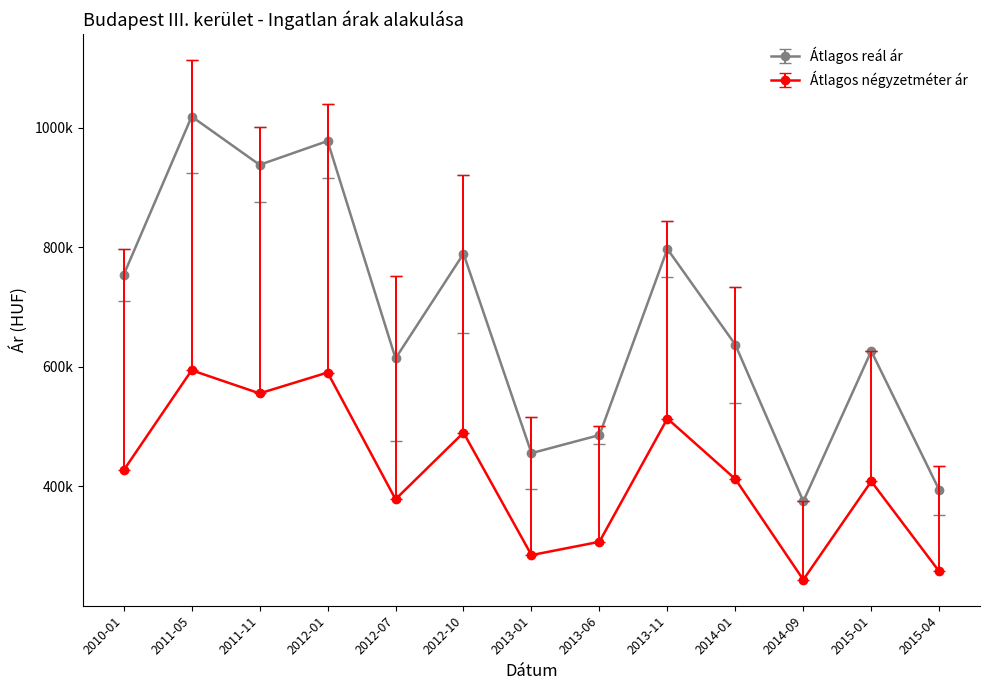

What is the label of the 7th point from the right?

2013-01